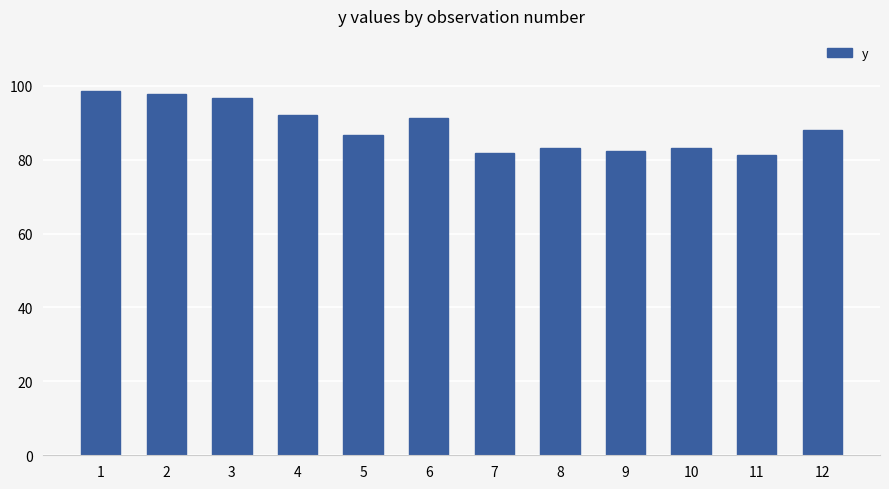

What is the value of the 6th bar from the left?

91.2